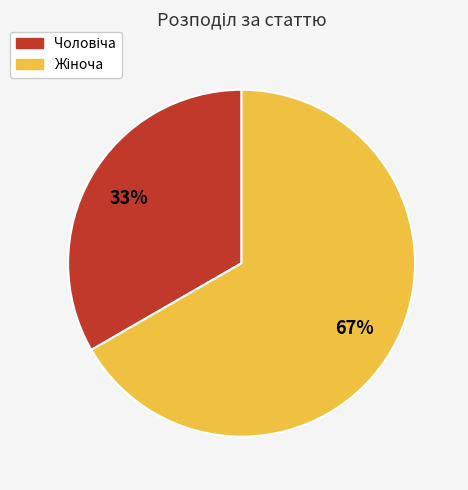

To the nearest percent, what is the average slice percentage?

50%